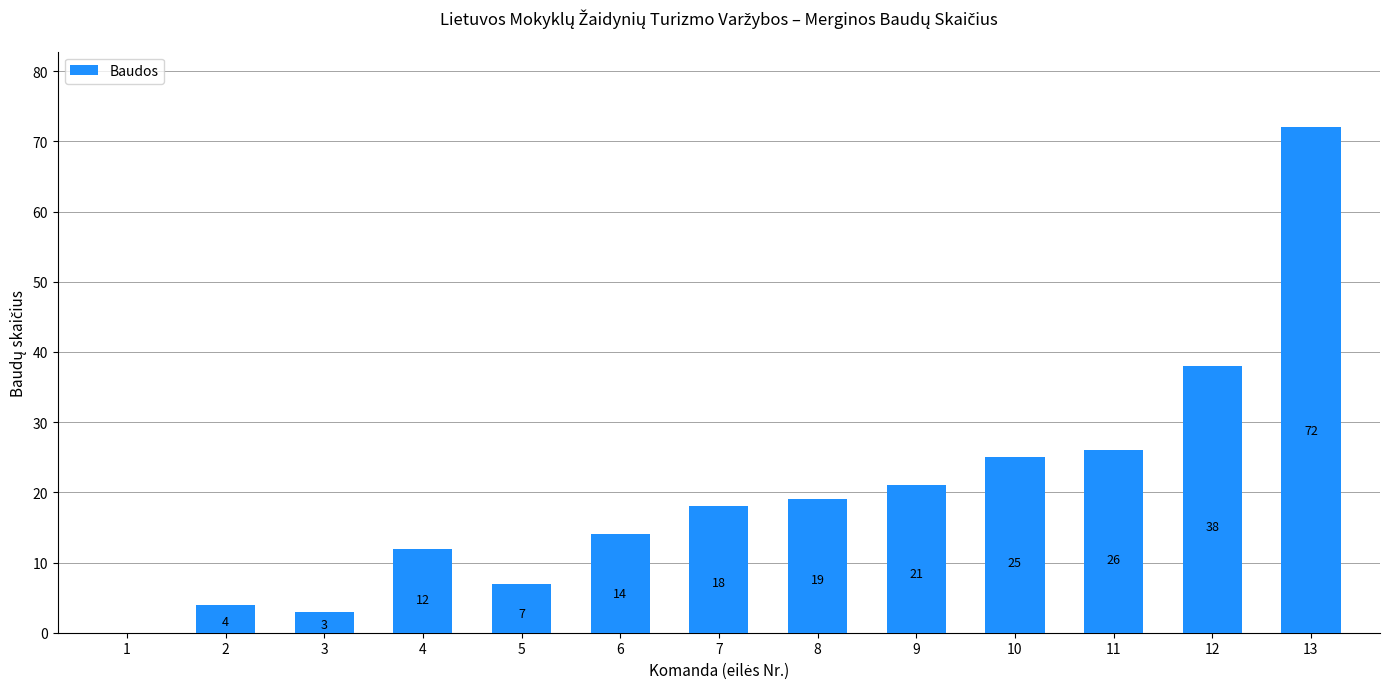

Which has a higher value, 3 or 13?

13